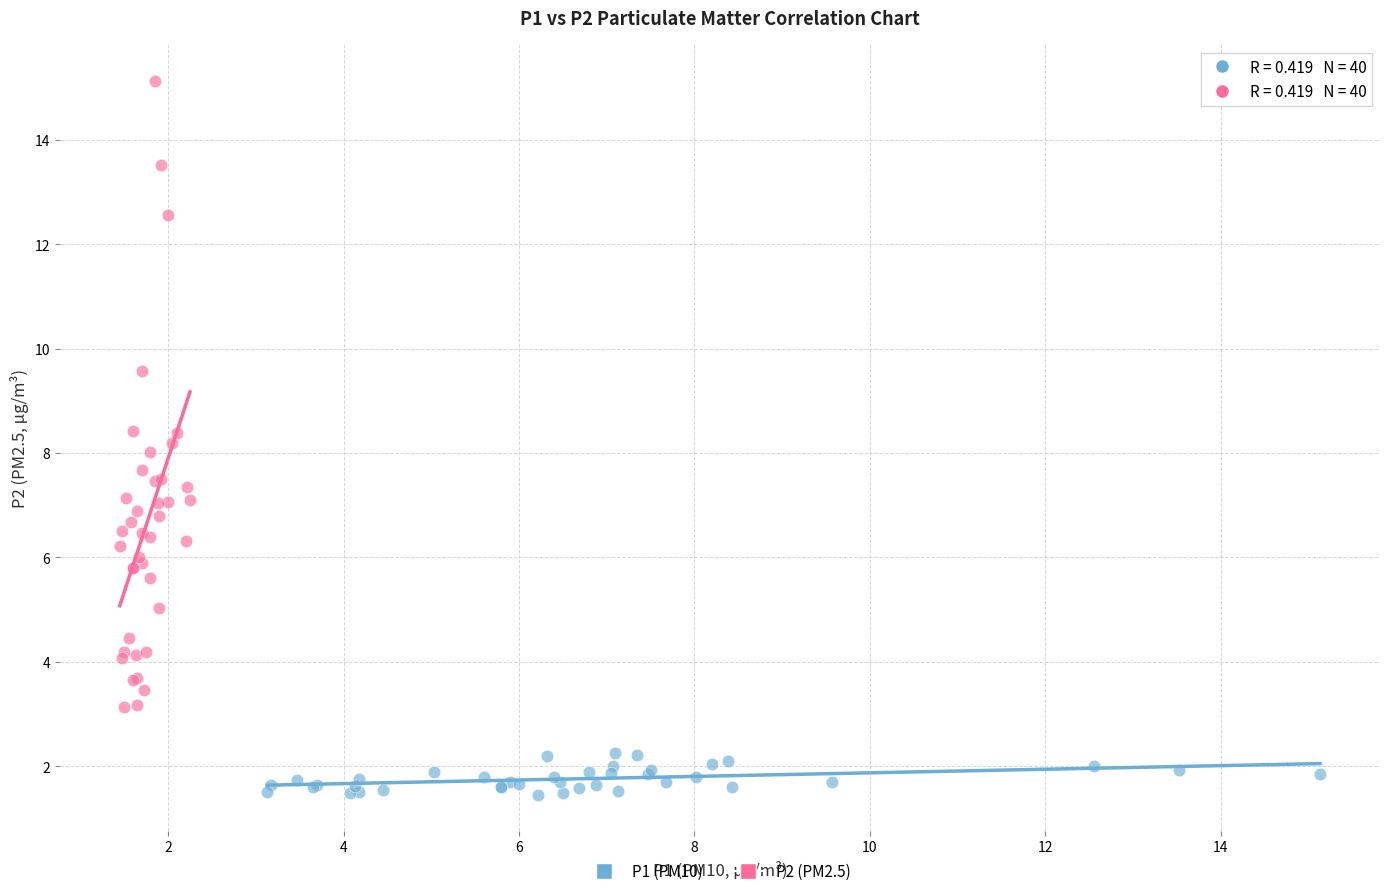

Which series reaches the maximum Y coordinate?

P2 (PM2.5)